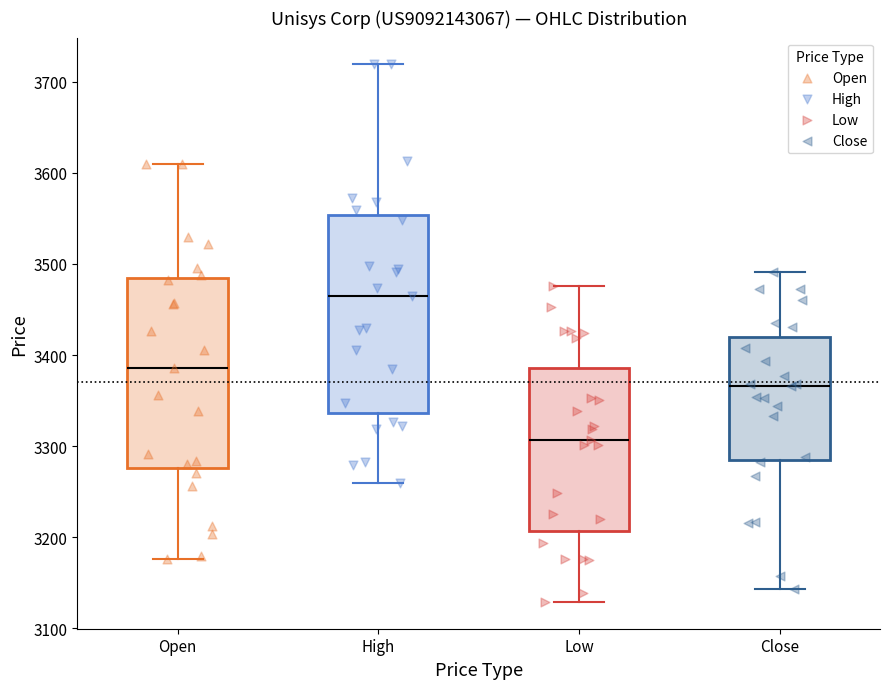

Reading left to right, read every box against the y-axis: the position of its median line, the range the box covers, and the ends of its whiskers. The values are not printed on the chart, so give them approximately, as read against the axis.

Open: median 3390, box 3280 to 3490, whiskers 3180 to 3610
High: median 3470, box 3340 to 3550, whiskers 3260 to 3720
Low: median 3310, box 3210 to 3390, whiskers 3130 to 3480
Close: median 3370, box 3290 to 3420, whiskers 3140 to 3490